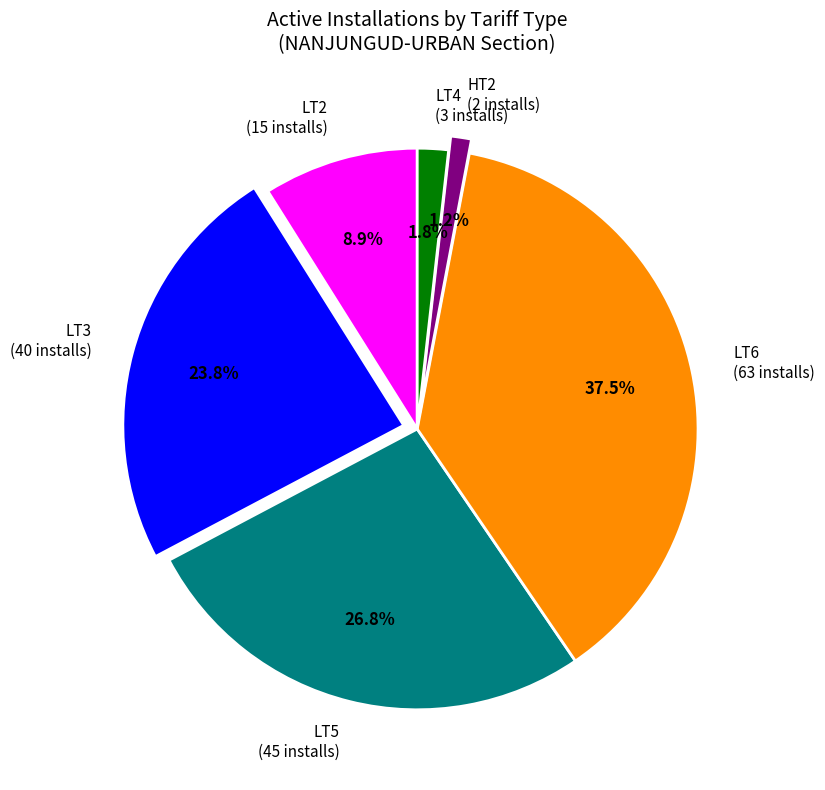

Is the sum of HT2 and LT5 greater than half?

No